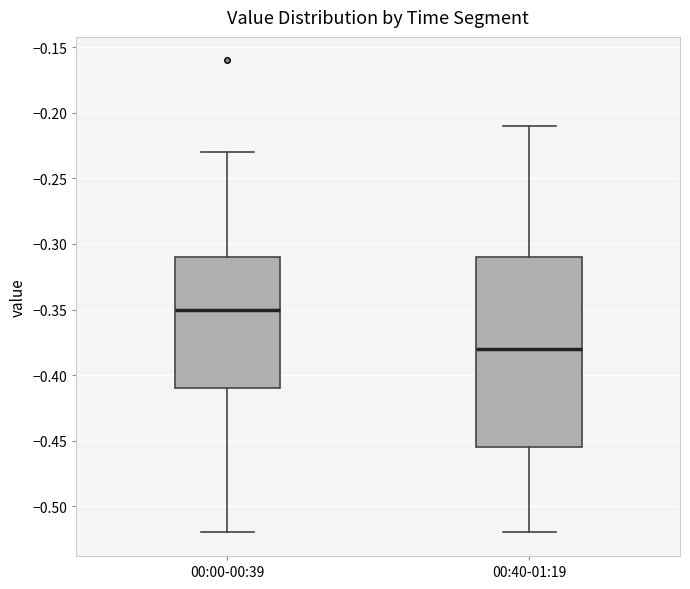

Comparing the boxes themselves (not the whiskers), which one is the tallest?

00:40-01:19